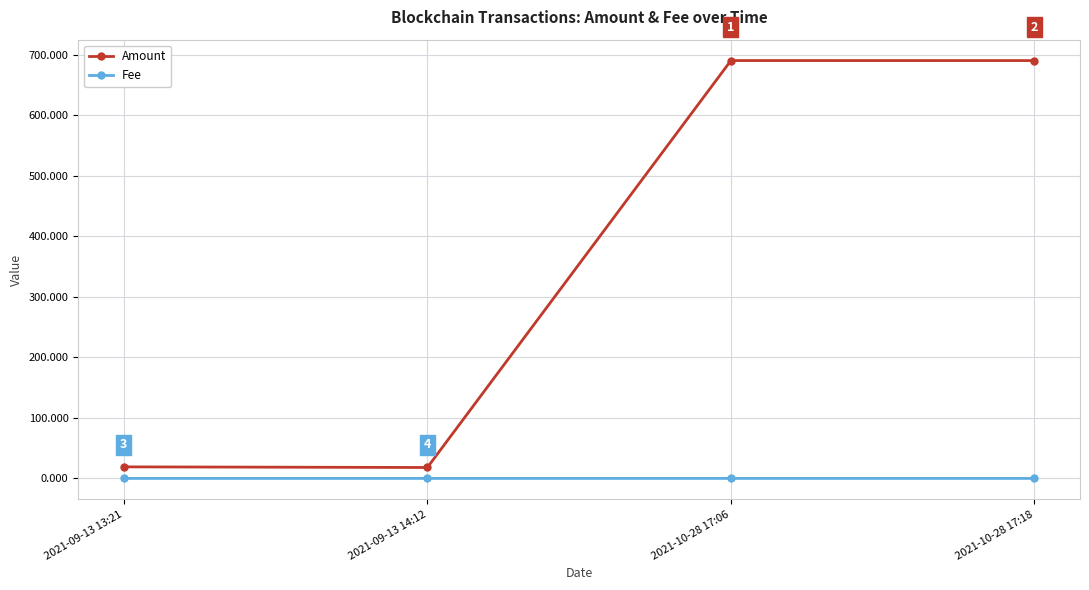

True or false: Fee and Amount intersect in this chart.

False